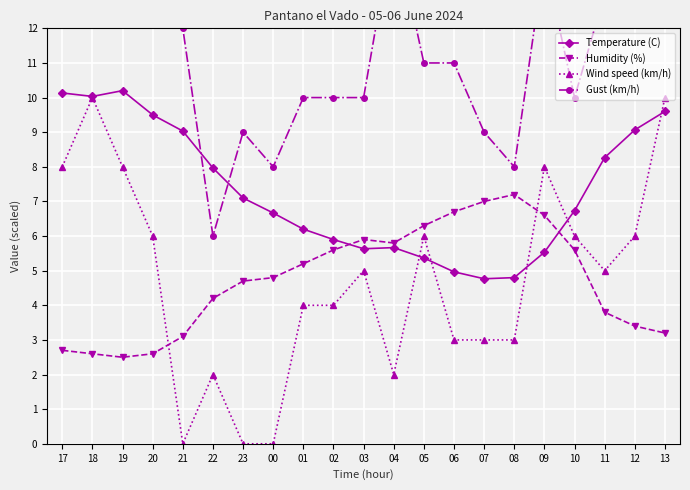

True or false: Temperature (C) and Humidity (%) intersect in this chart.

True